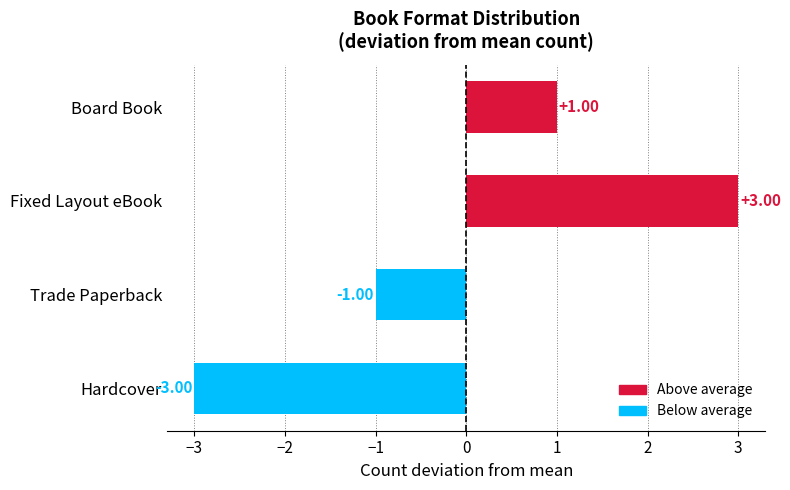

Which category has the lowest value across all series?

Hardcover